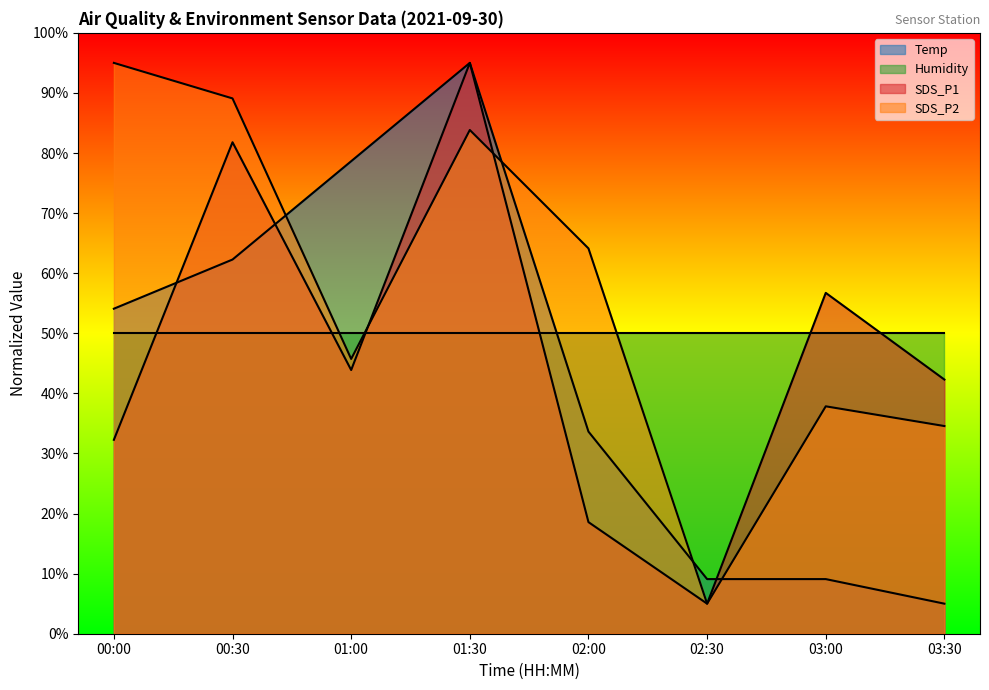

What is the difference between the highest and lowest values at 01:00?

34.8